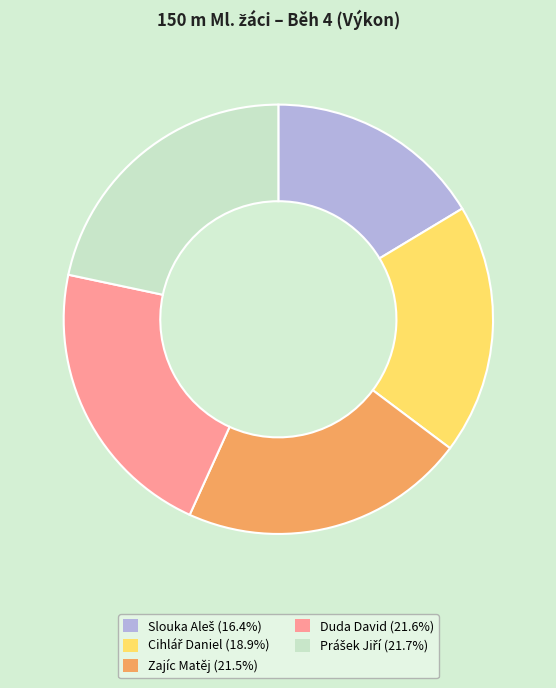

Does any single category account for the majority?

No